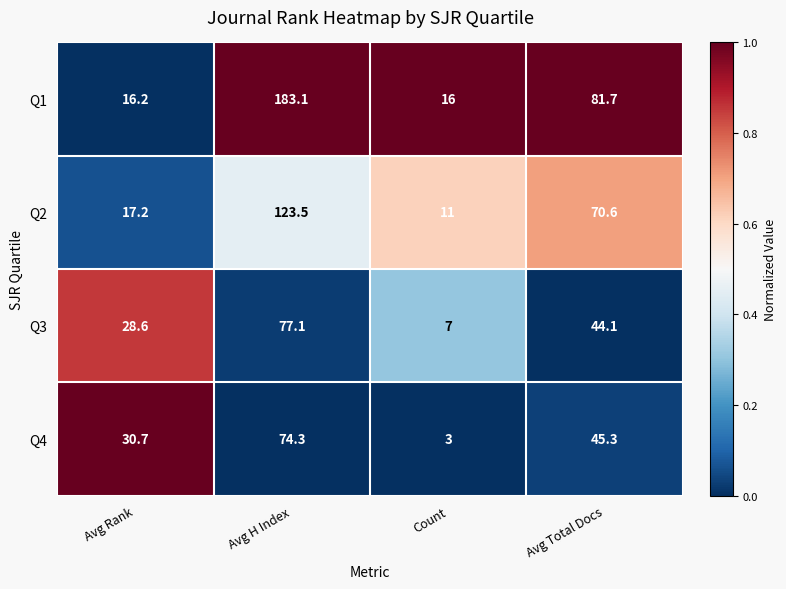

What is the lowest value of the Q3 series?

7.0